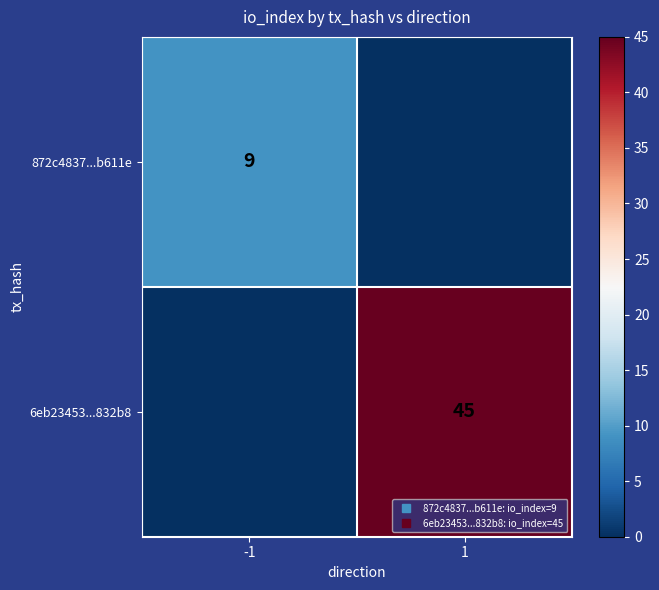

At which label is 872c4837...b611e closest to 4?

1